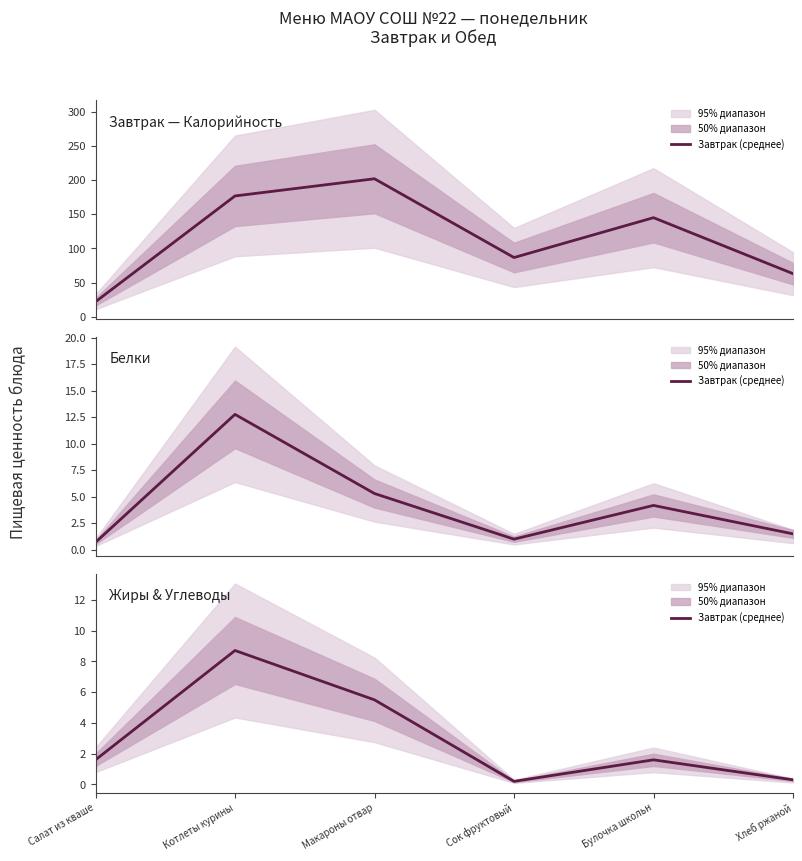

Approximately how many times larger is the value at Булочка школьн compared to Макароны отвар?

0.3